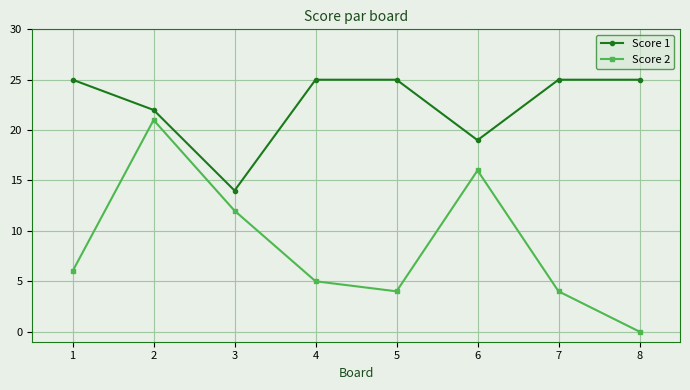

The value of Score 1 at 7 is 36. True or false?

False